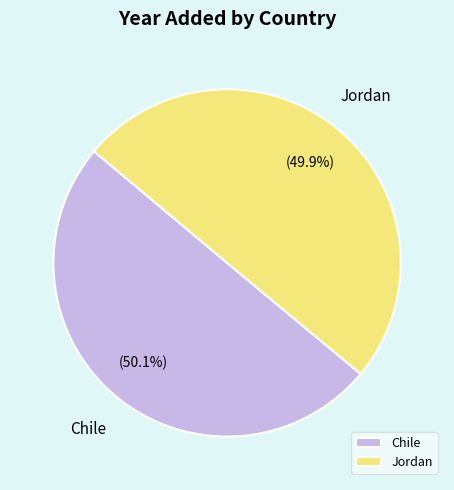

Is it true that Chile is 50% of the pie?

True